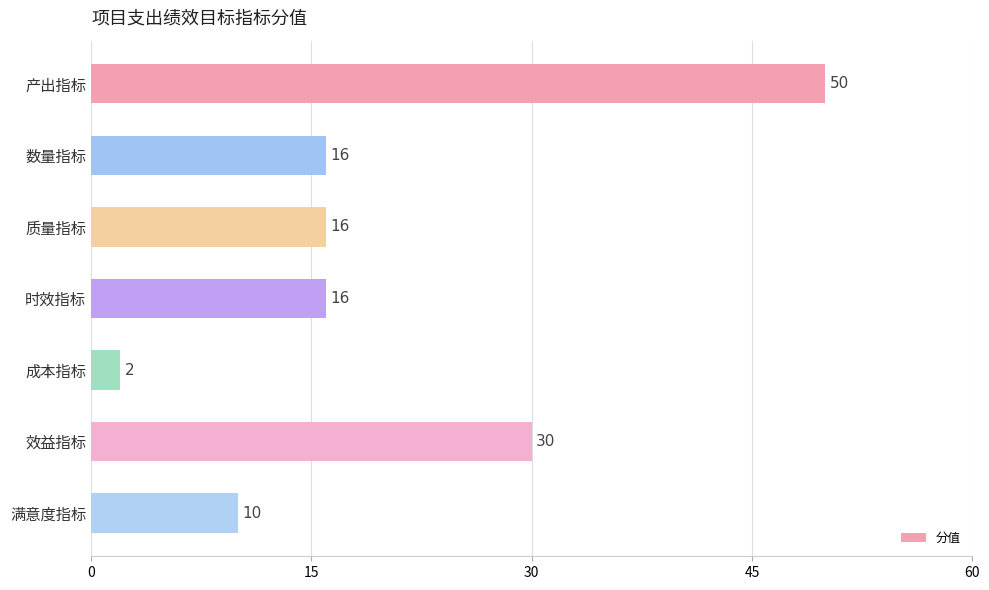

How many categories are shown in the chart?

7